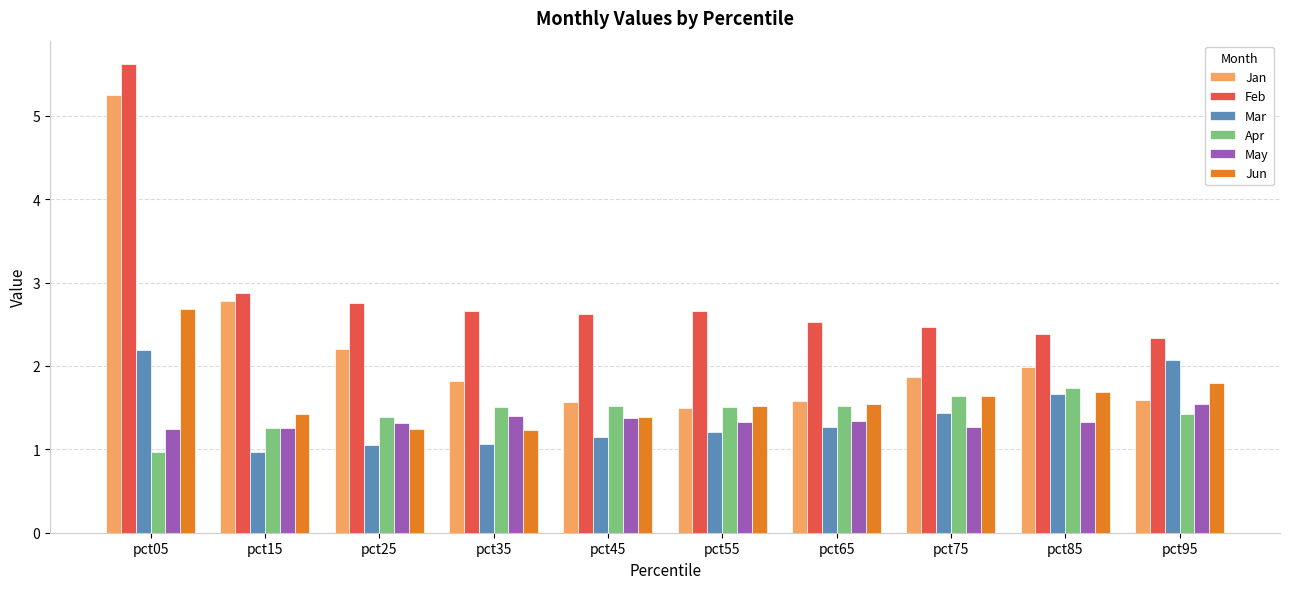

Which series has the largest total across all categories?

Feb